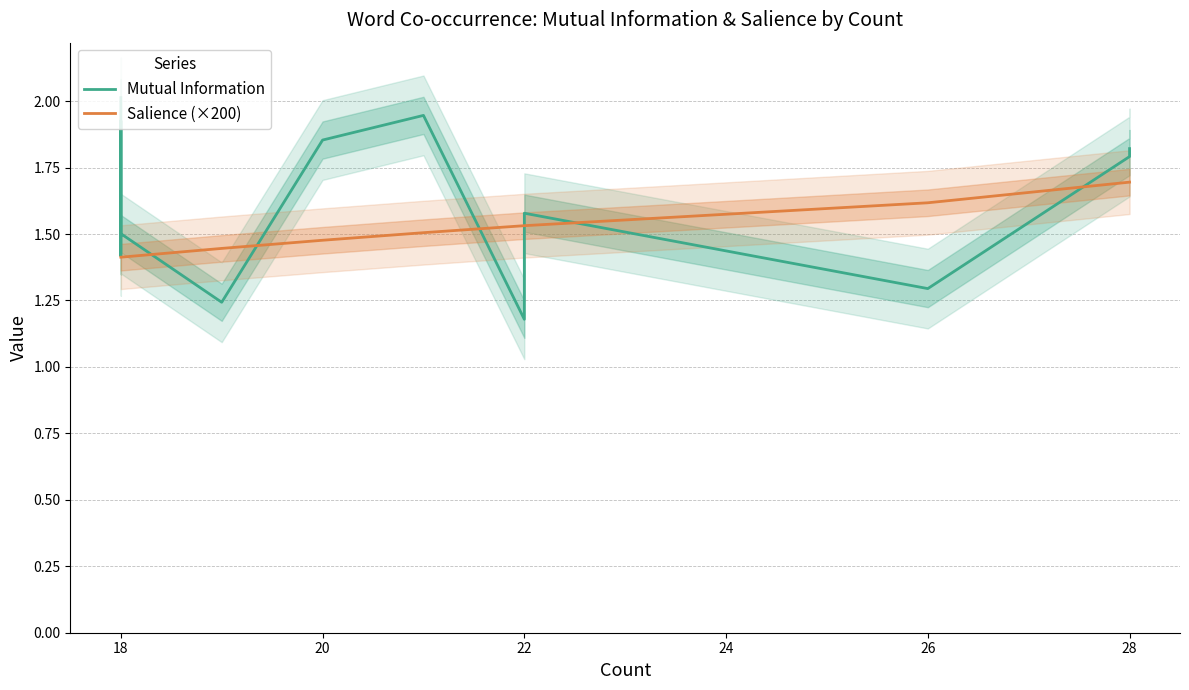

Reading left to right, list all the values displayed in this chart.

Mutual Information: 2.0	2.0	2.0	2.0	1.9	1.4	1.5	1.9	1.7	1.5	1.2	1.9	1.9	1.2	1.2	1.2	1.6	1.3	1.8	1.8
Salience (×200): 1.4	1.4	1.4	1.4	1.4	1.4	1.4	1.4	1.4	1.4	1.4	1.5	1.5	1.5	1.5	1.5	1.5	1.6	1.7	1.7